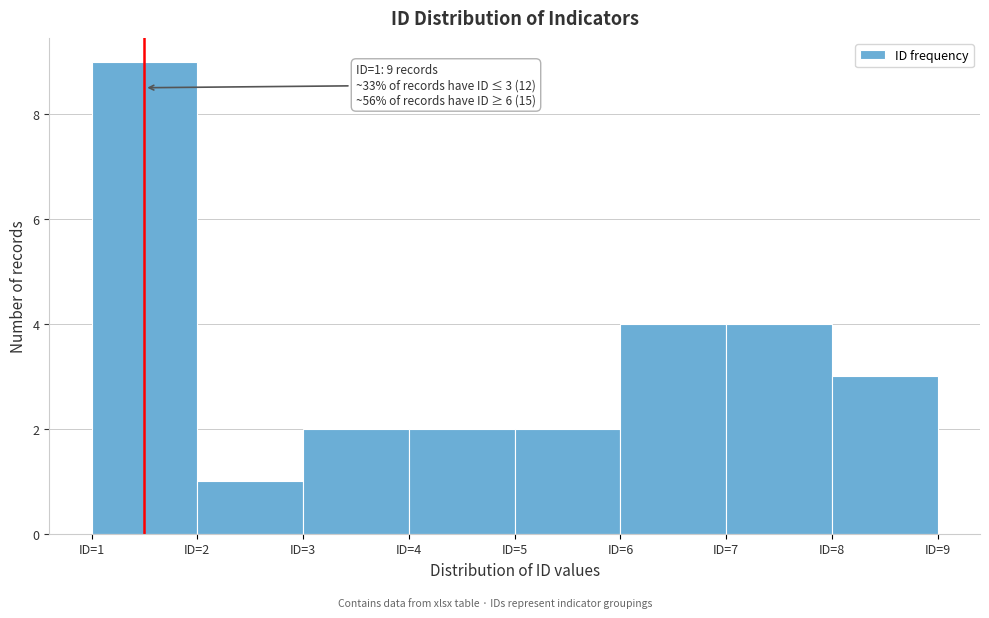

Over which range of the x-axis is the bar tallest?

1 to 2